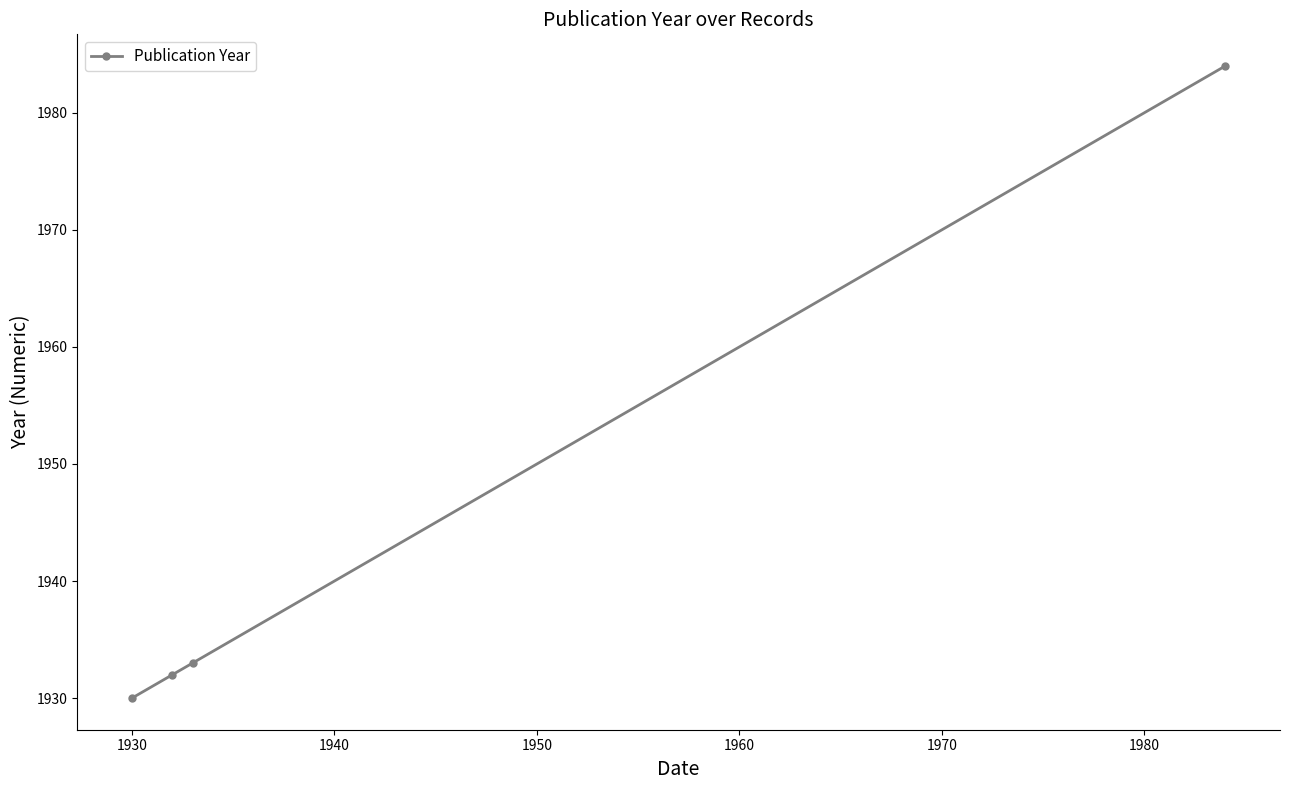

What is the smallest value displayed?

1930